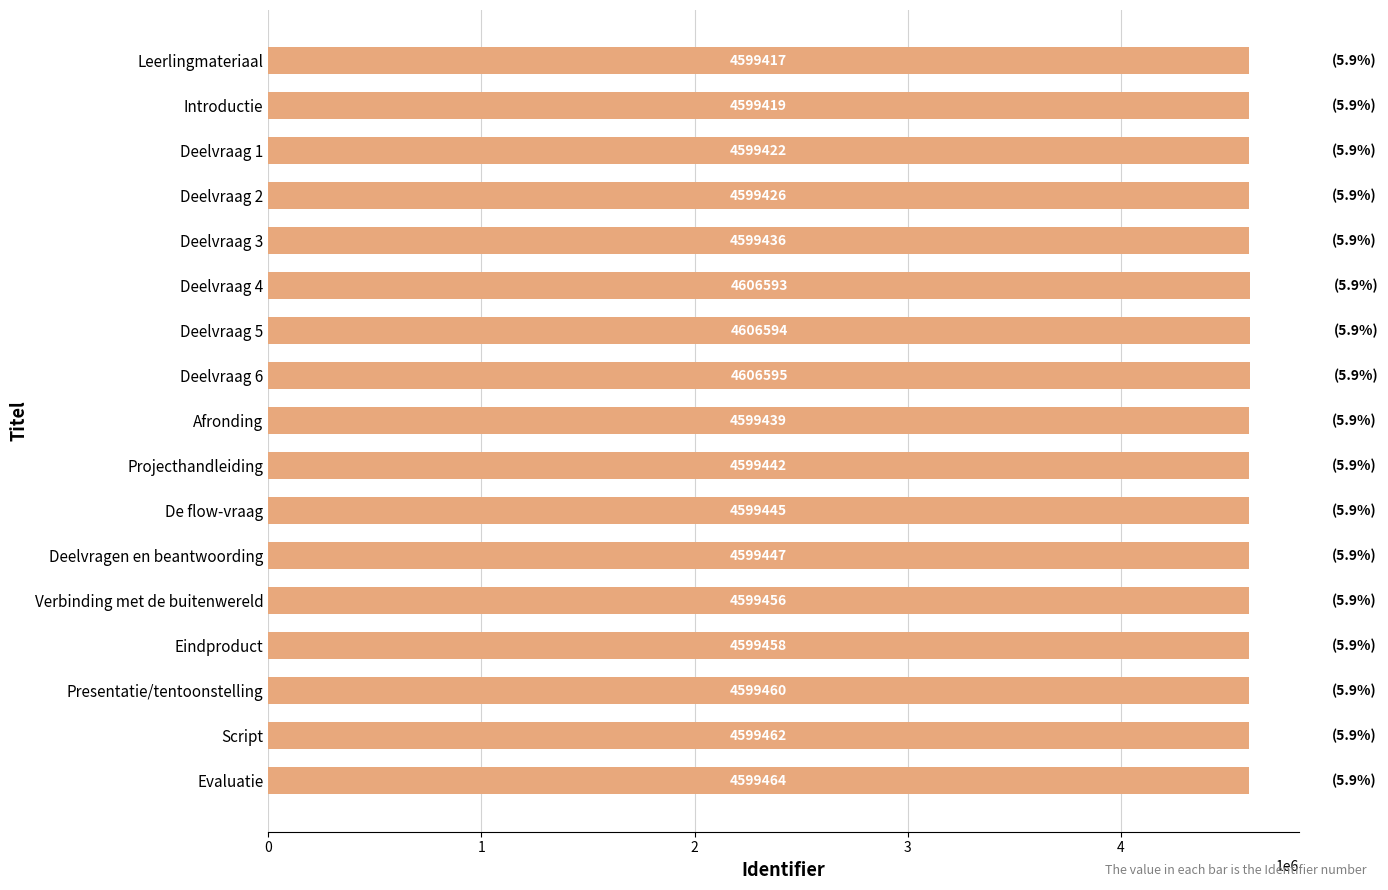

What is the label of the 12th bar from the top?

Deelvragen en beantwoording